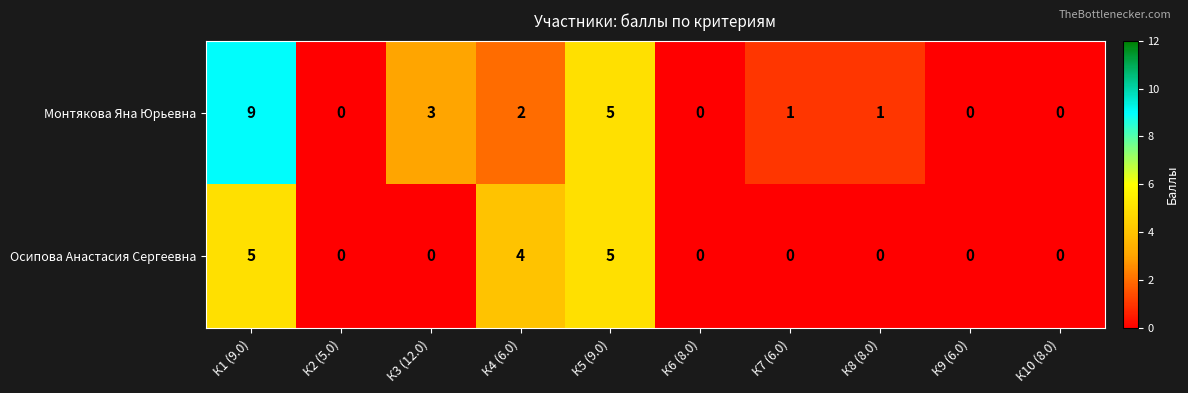

Which series has the largest total across all categories?

Монтякова Яна Юрьевна